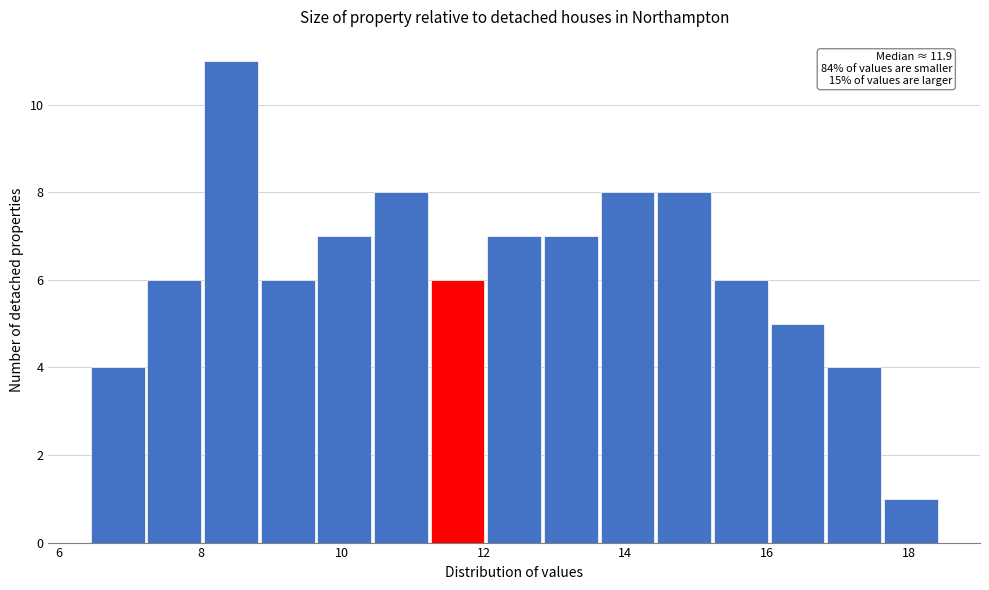

Over which range of the x-axis is the bar tallest?

8.05 to 8.85